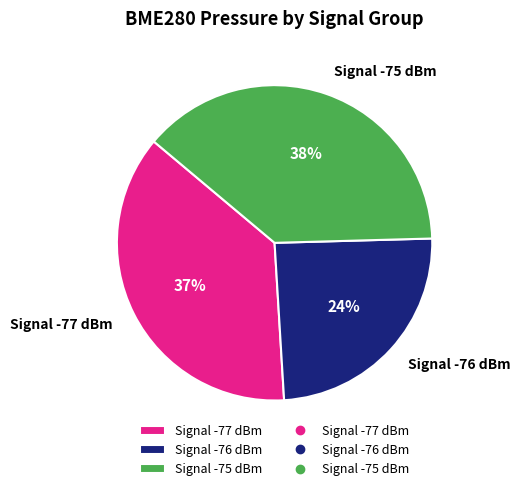

To the nearest percent, what portion does Signal -75 dBm represent?

38%